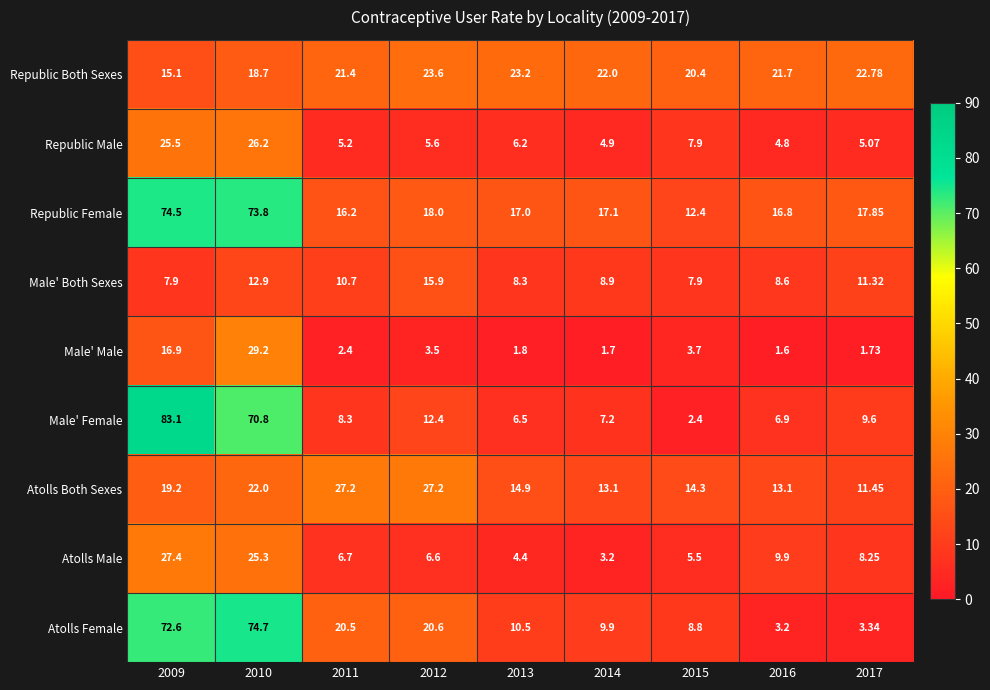

How many data points in Atolls Male are above 6?

6